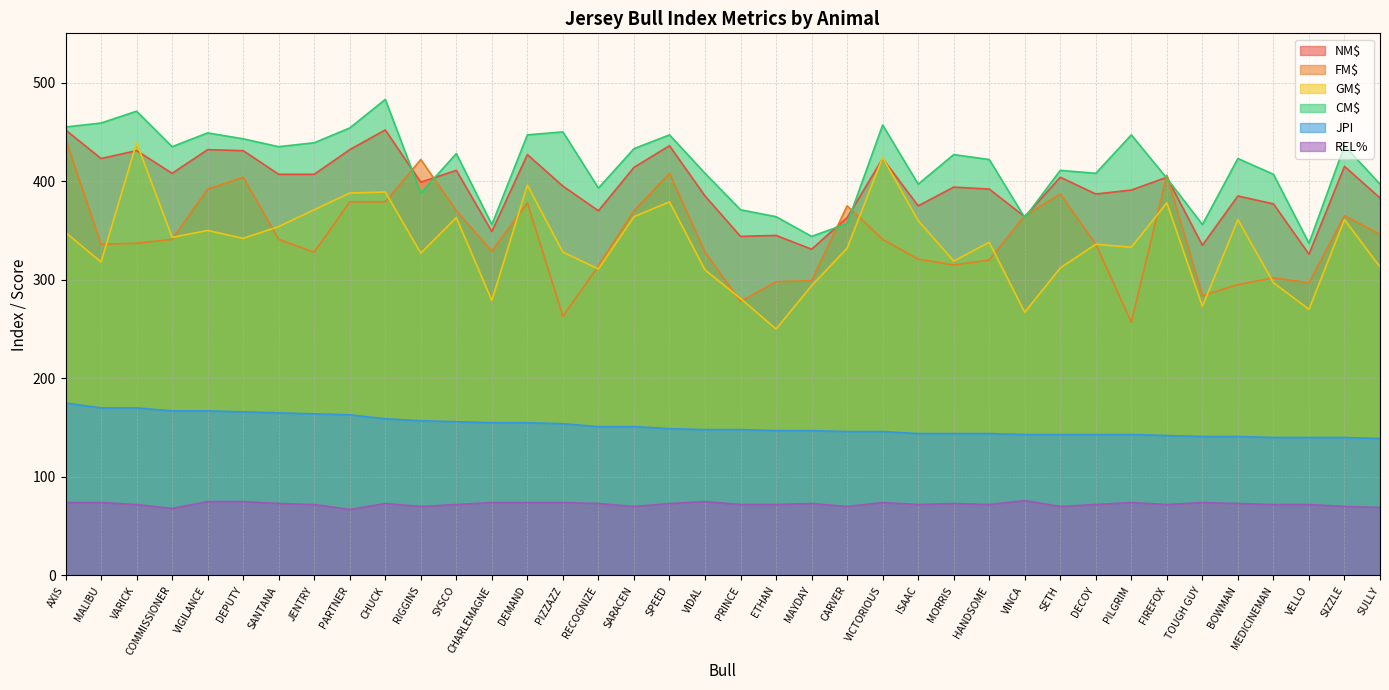

The FM$ series shows 452 at HANDSOME. True or false?

False